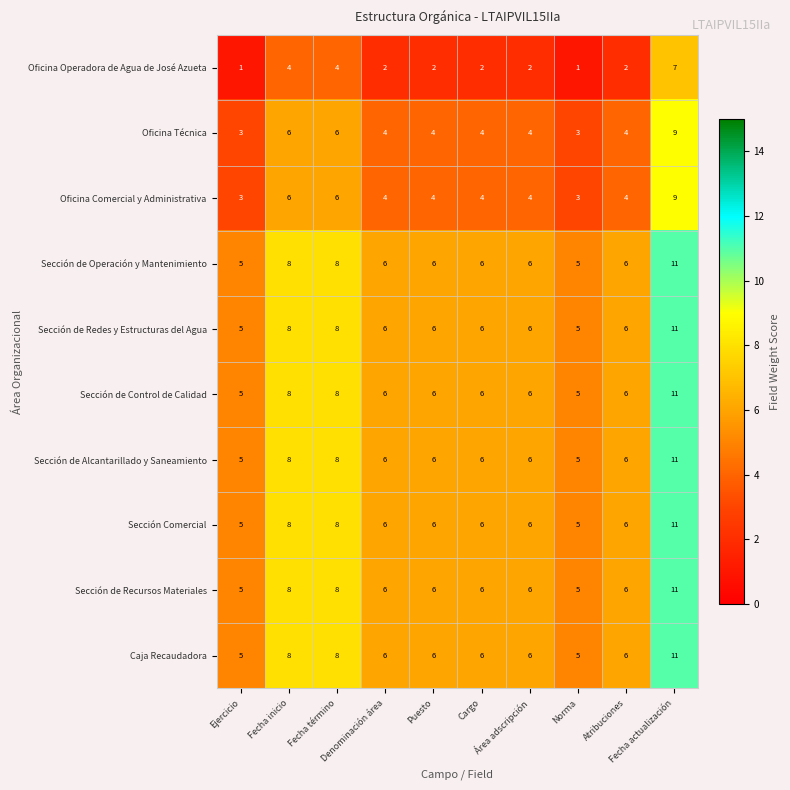

Count the Caja Recaudadora values in the range 6 to 8.

7